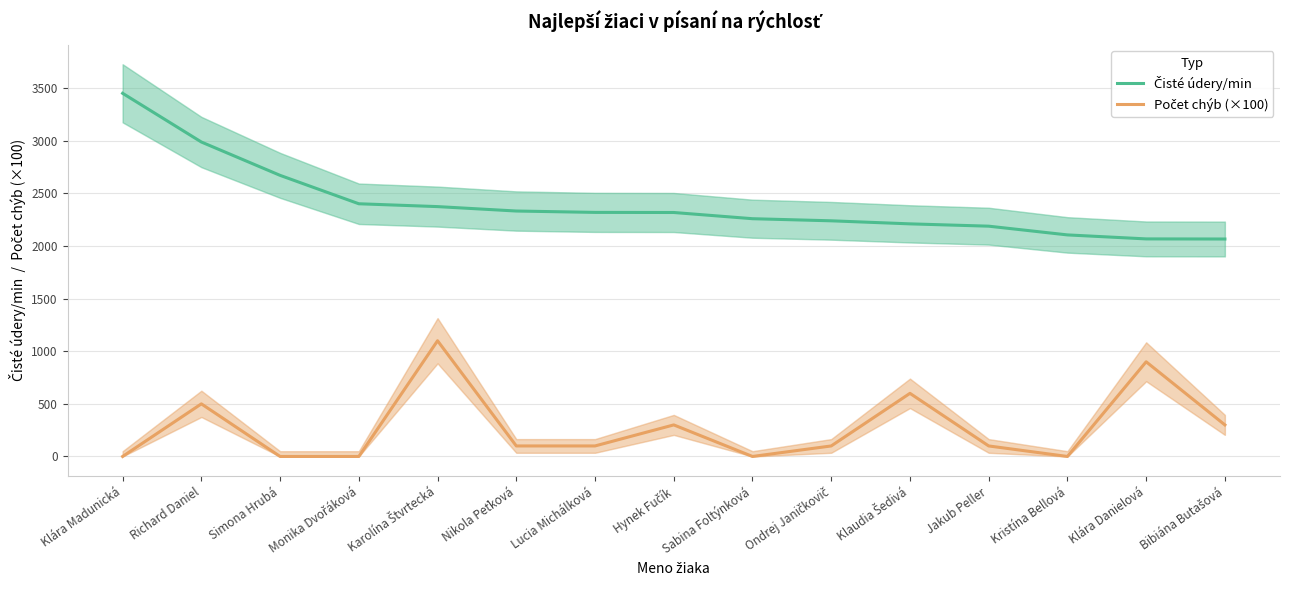

Is it true that Počet chýb (×100) equals 0 at Simona Hrubá?

True